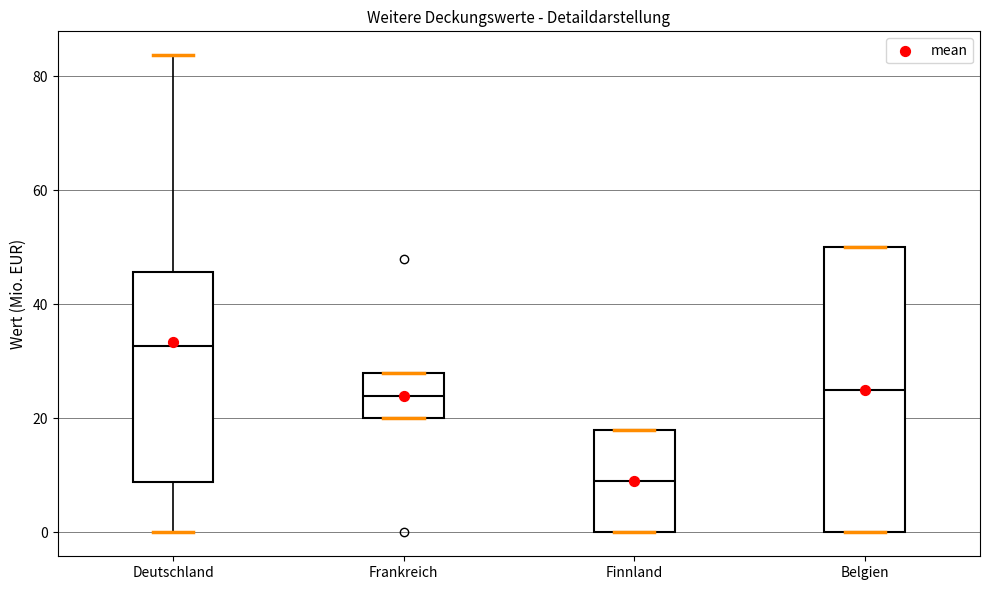

Reading left to right, transcribe this box plot: for each box, give where its median line is, the range the box spans, and where its two whiskers end, as read against the y-axis. The values are not printed on the chart, so give them approximately, as read against the axis.

Deutschland: median 32, box 8 to 46, whiskers 0 to 84
Frankreich: median 24, box 20 to 28, whiskers 20 to 28
Finnland: median 10, box 0 to 18, whiskers 0 to 18
Belgien: median 26, box 0 to 50, whiskers 0 to 50